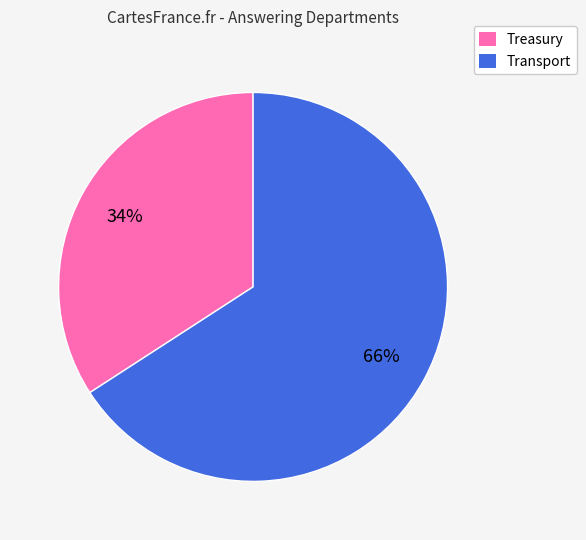

What is the smallest slice in the pie chart?

Treasury